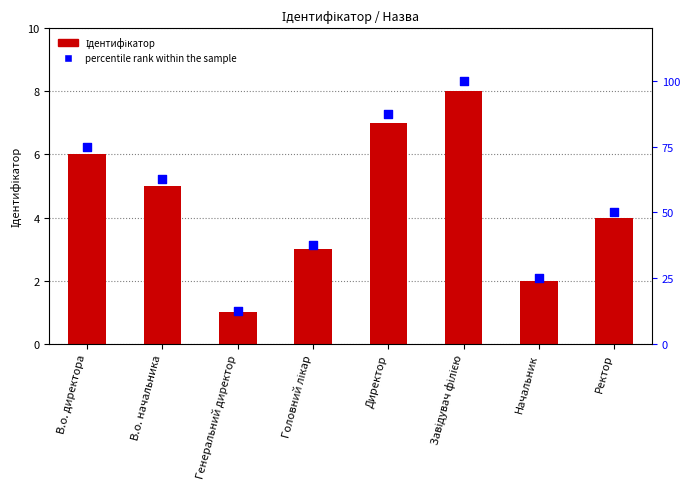

Which series reaches the maximum Y coordinate?

percentile rank within the sample